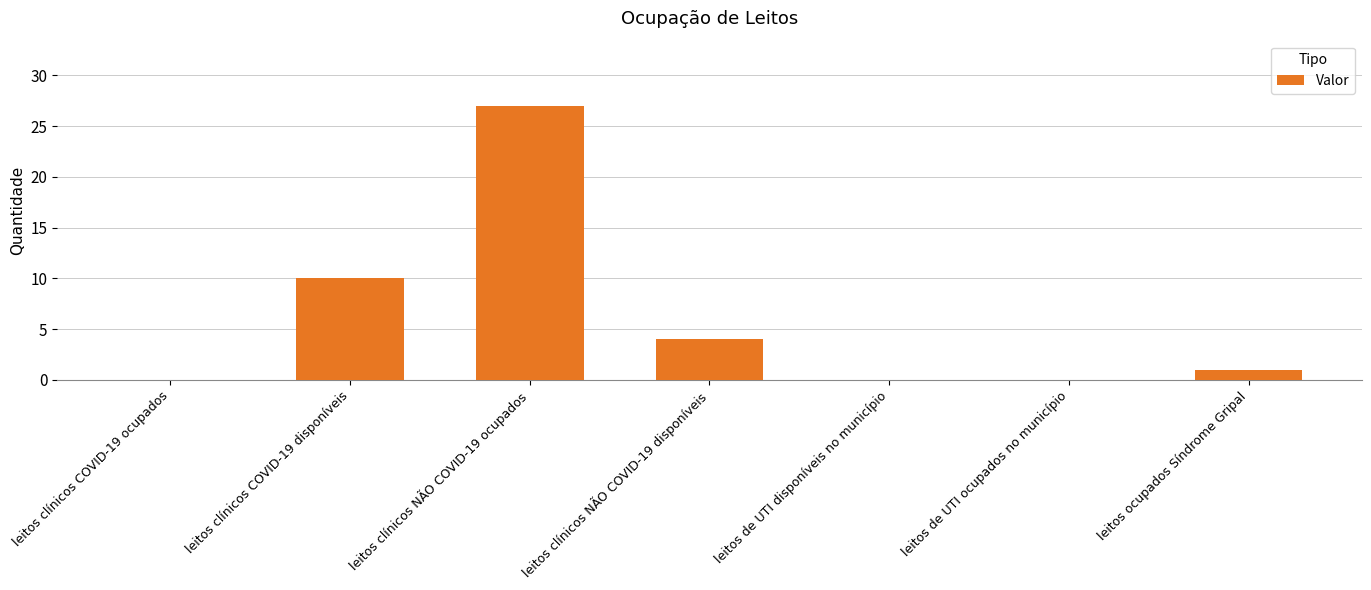

Approximately how many times larger is the value at leitos ocupados Síndrome Gripal compared to leitos clínicos COVID-19 disponíveis?

0.1